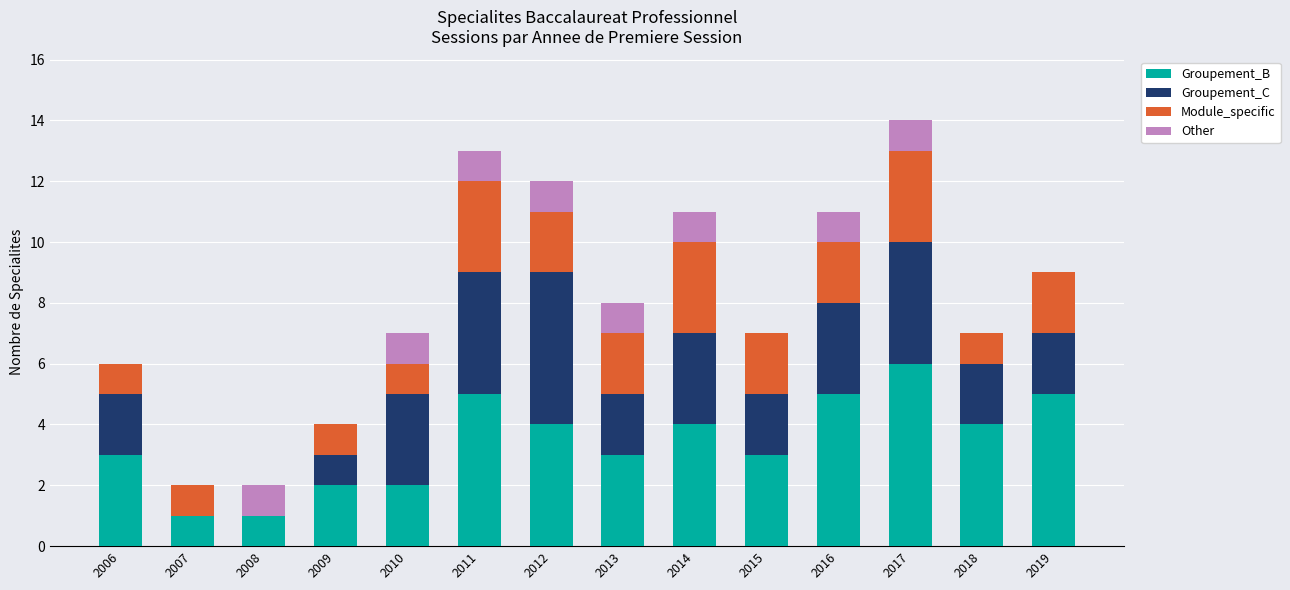

The value of Groupement_B at 2009 is 2. True or false?

True